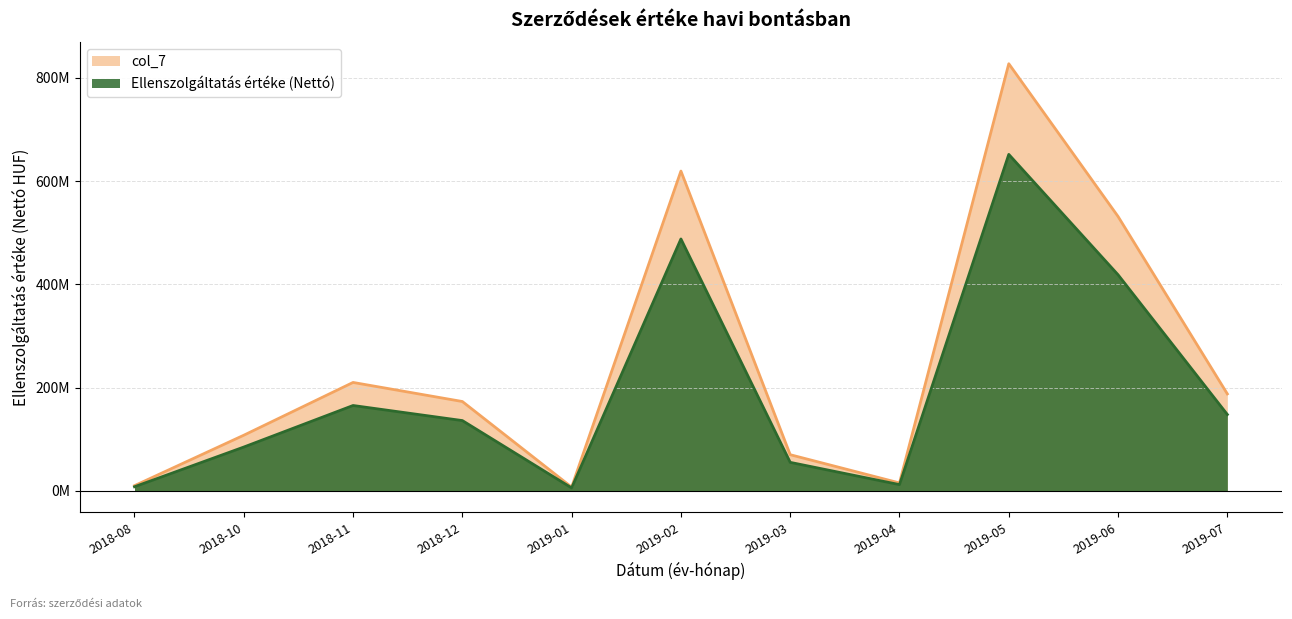

At which category does the chart reach its peak across all series?

2019-05